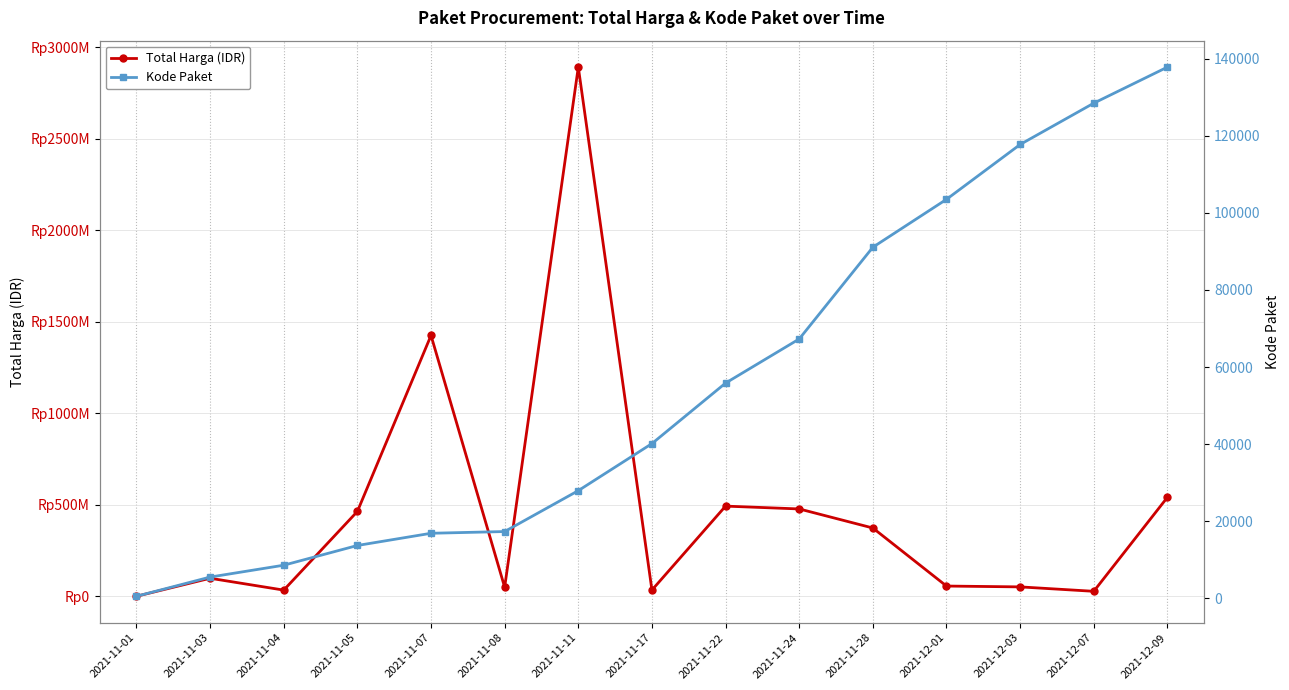

At which category does the chart reach its minimum across all series?

2021-11-01